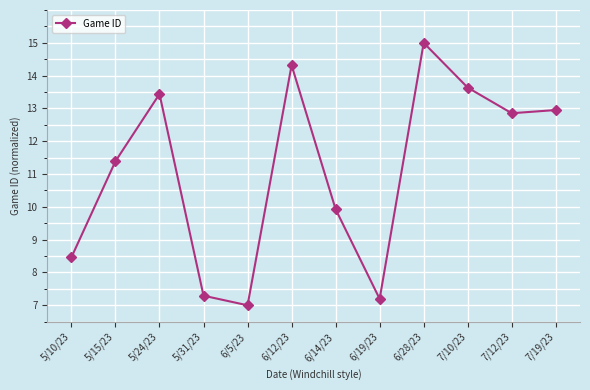

Does the chart have visible grid lines?

Yes